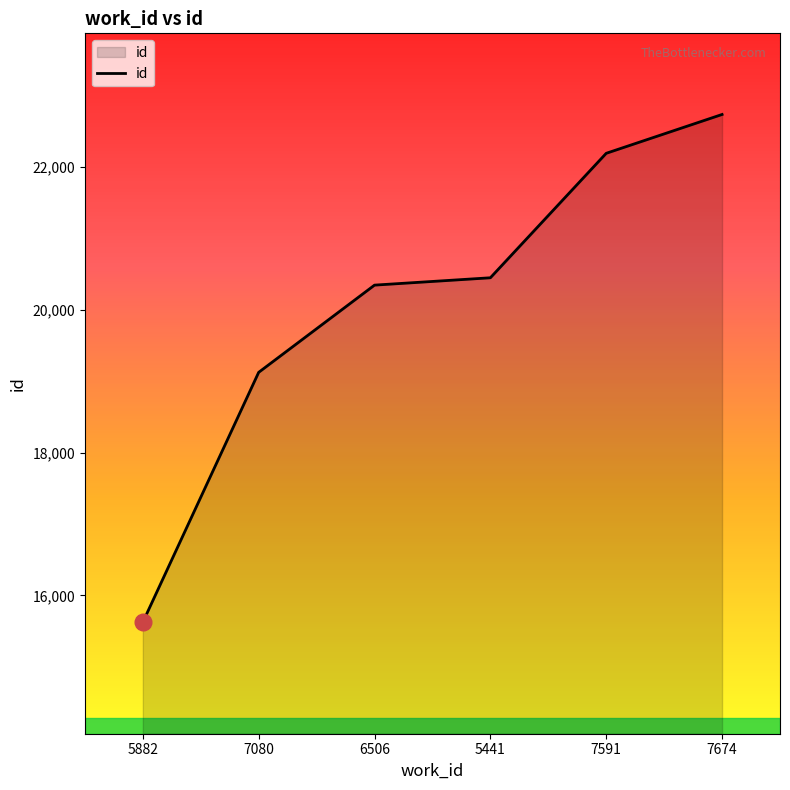

What is the change in value from 7080 to 6506?

+1222